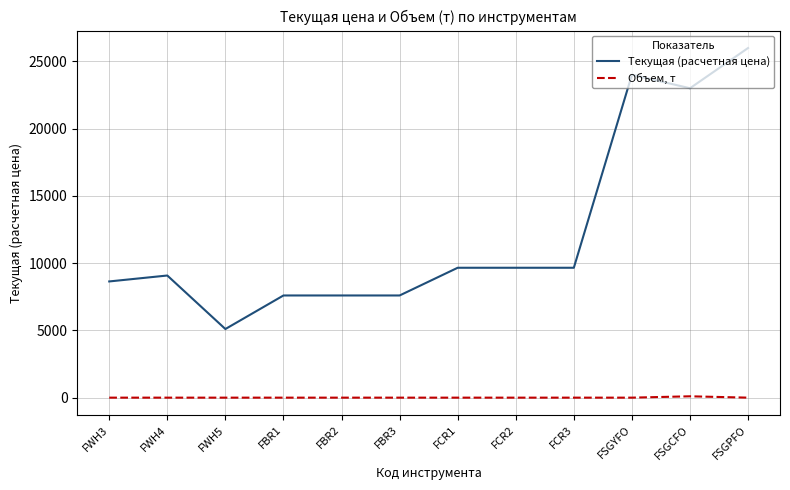

Is it true that Объем, т equals 0.0 at FSGPFO?

True